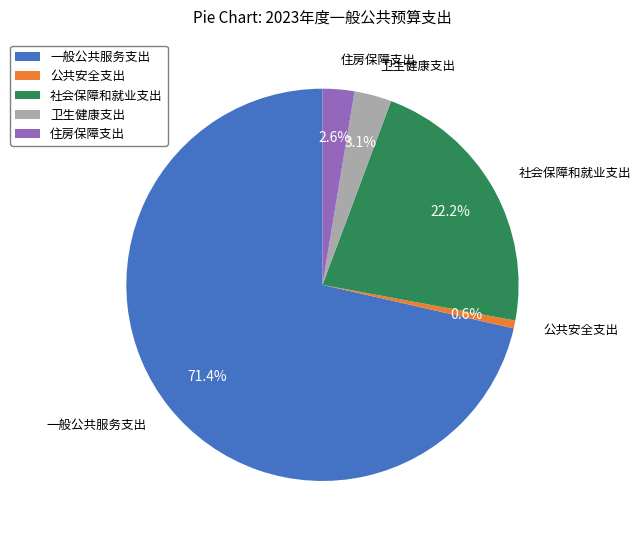

What is the ratio of the value at 一般公共服务支出 to the value at 社会保障和就业支出?

3.2